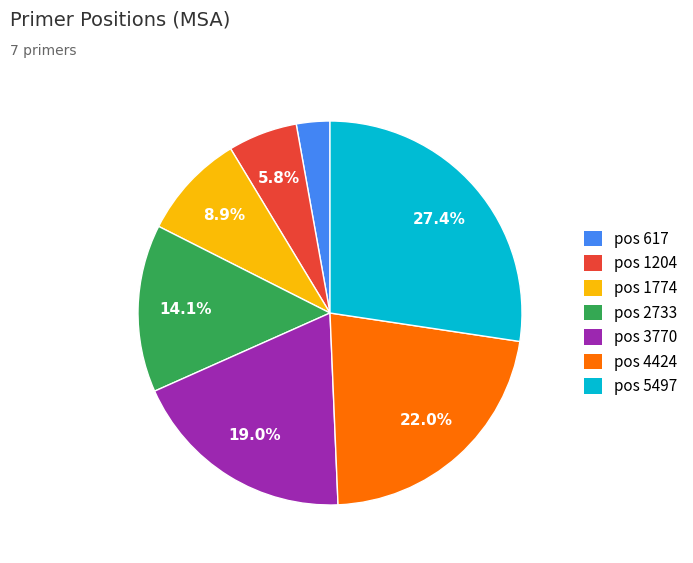

How many segments does this pie chart have?

7